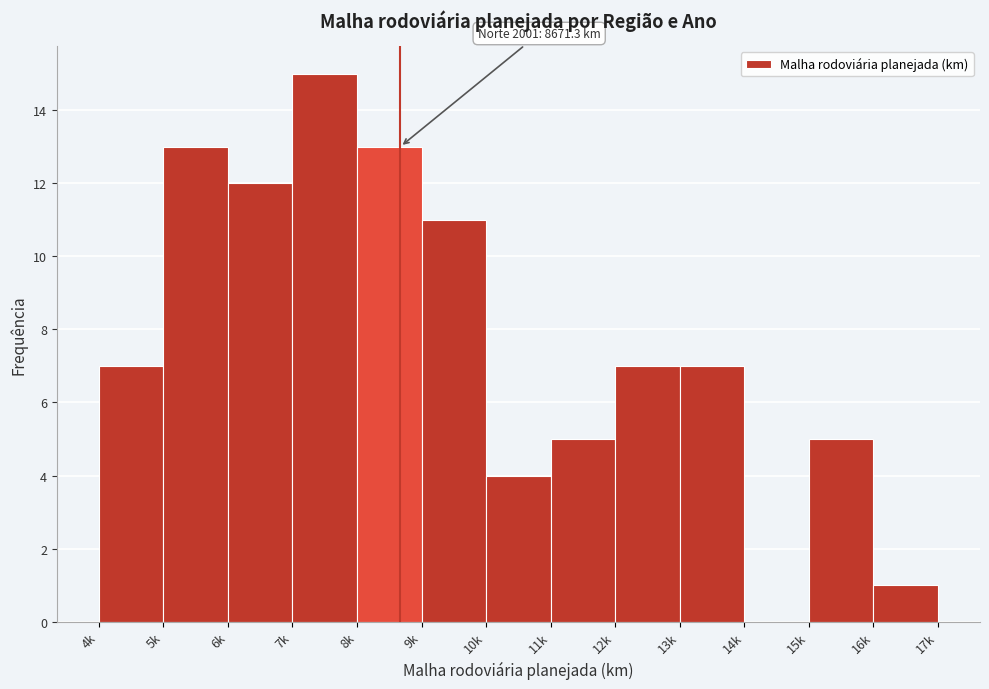

Reading right to left, transcribe all the data shown in this chart.

16k=1	15k=5	14k=0	13k=7	12k=7	11k=5	10k=4	9k=11	8k=13	7k=15	6k=12	5k=13	4k=7